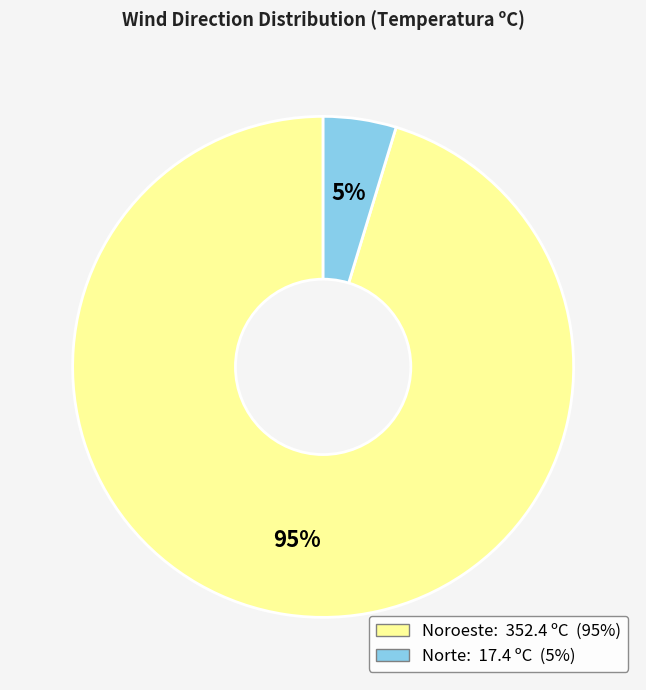

What is the smallest slice in the pie chart?

Norte